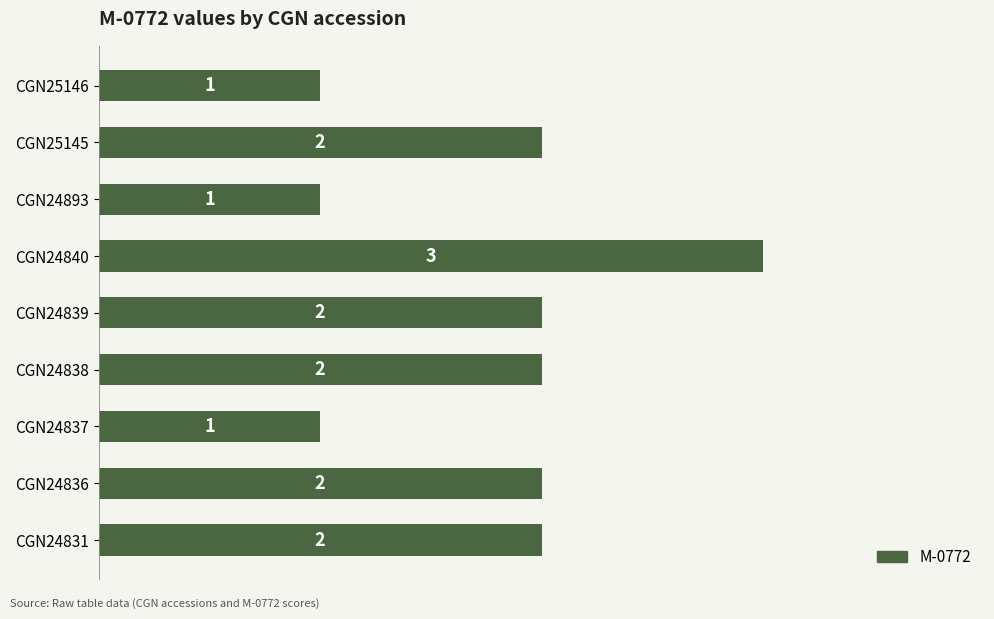

What is the smallest value displayed?

1